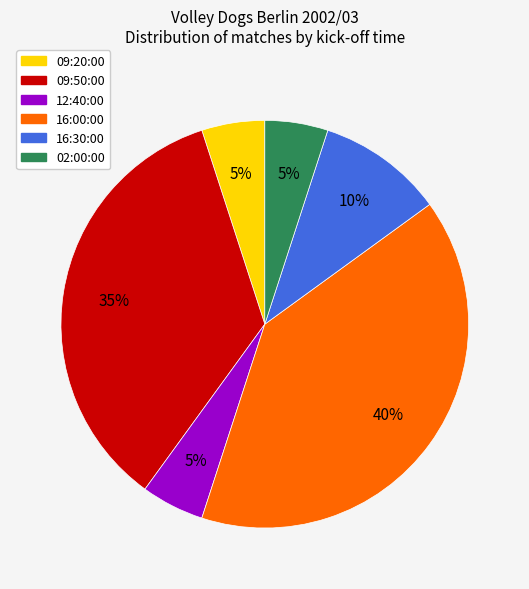

How many slices are in this pie chart?

6